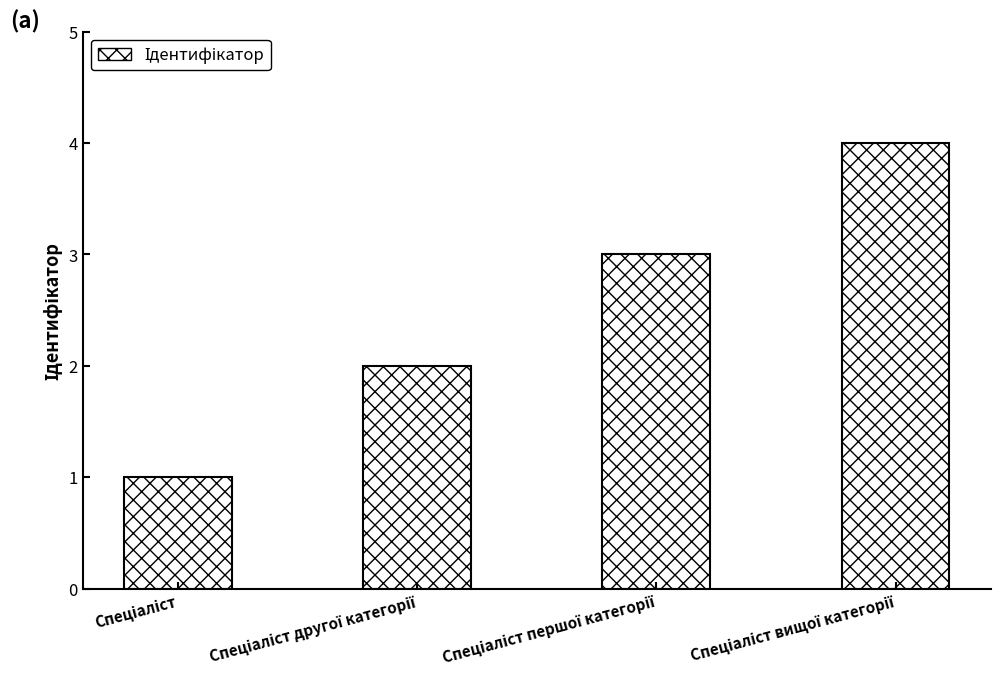

What is the difference between the maximum and minimum values?

3